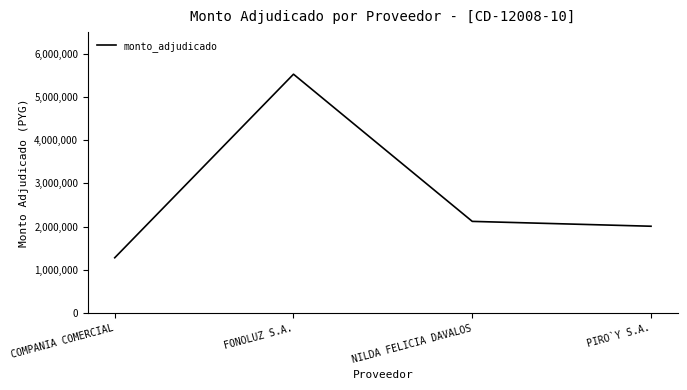

Between NILDA FELICIA DAVALOS and PIRO`Y S.A., which is larger?

NILDA FELICIA DAVALOS